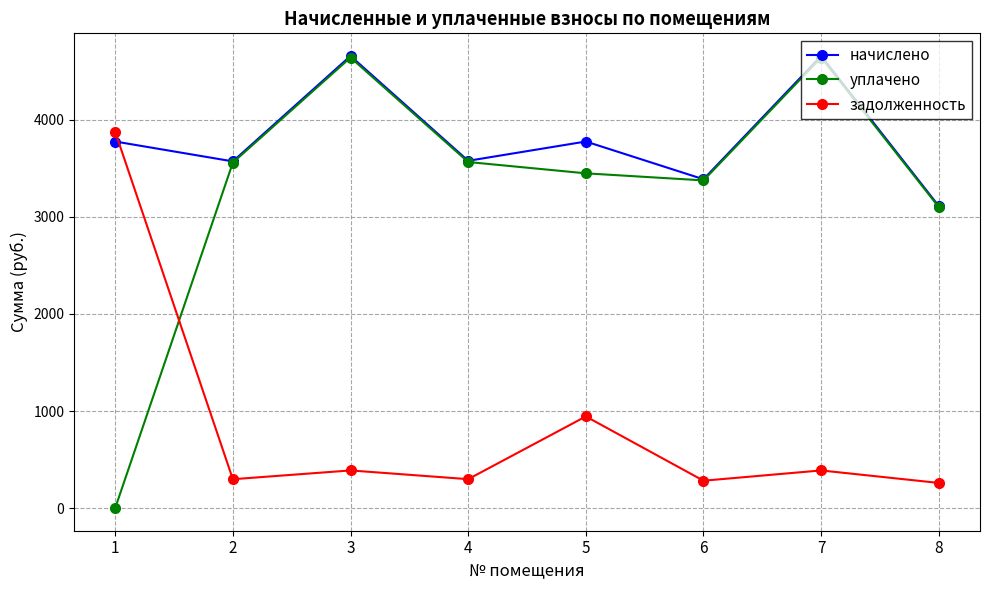

What is the average value of the уплачено series?

3290.9